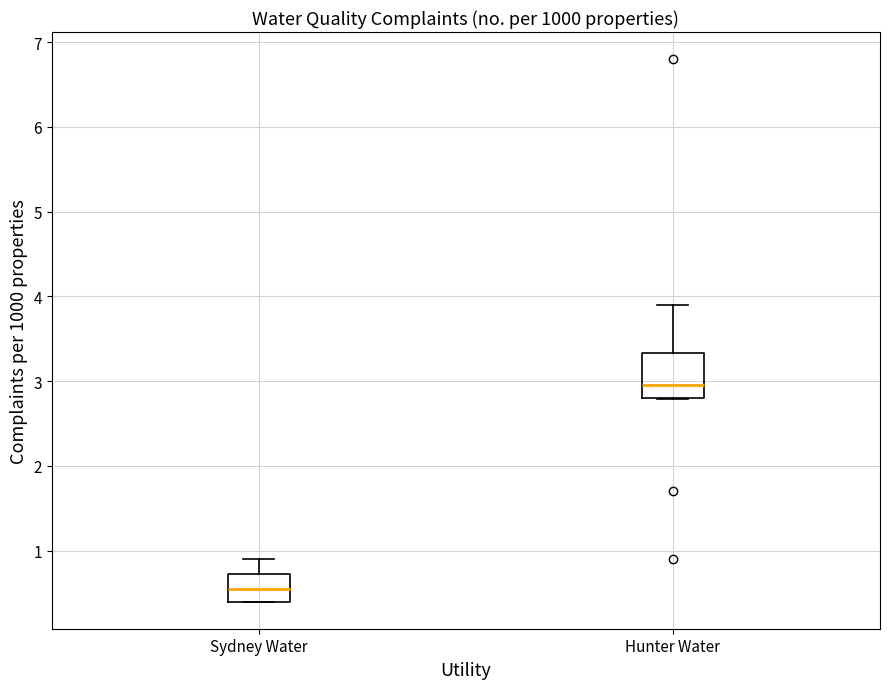

Reading left to right, read every box against the y-axis: the position of its median line, the range the box covers, and the ends of its whiskers. The values are not printed on the chart, so give them approximately, as read against the axis.

Sydney Water: median 0.6, box 0.4 to 0.7, whiskers 0.4 to 0.9
Hunter Water: median 3.0, box 2.8 to 3.3, whiskers 2.8 to 3.9